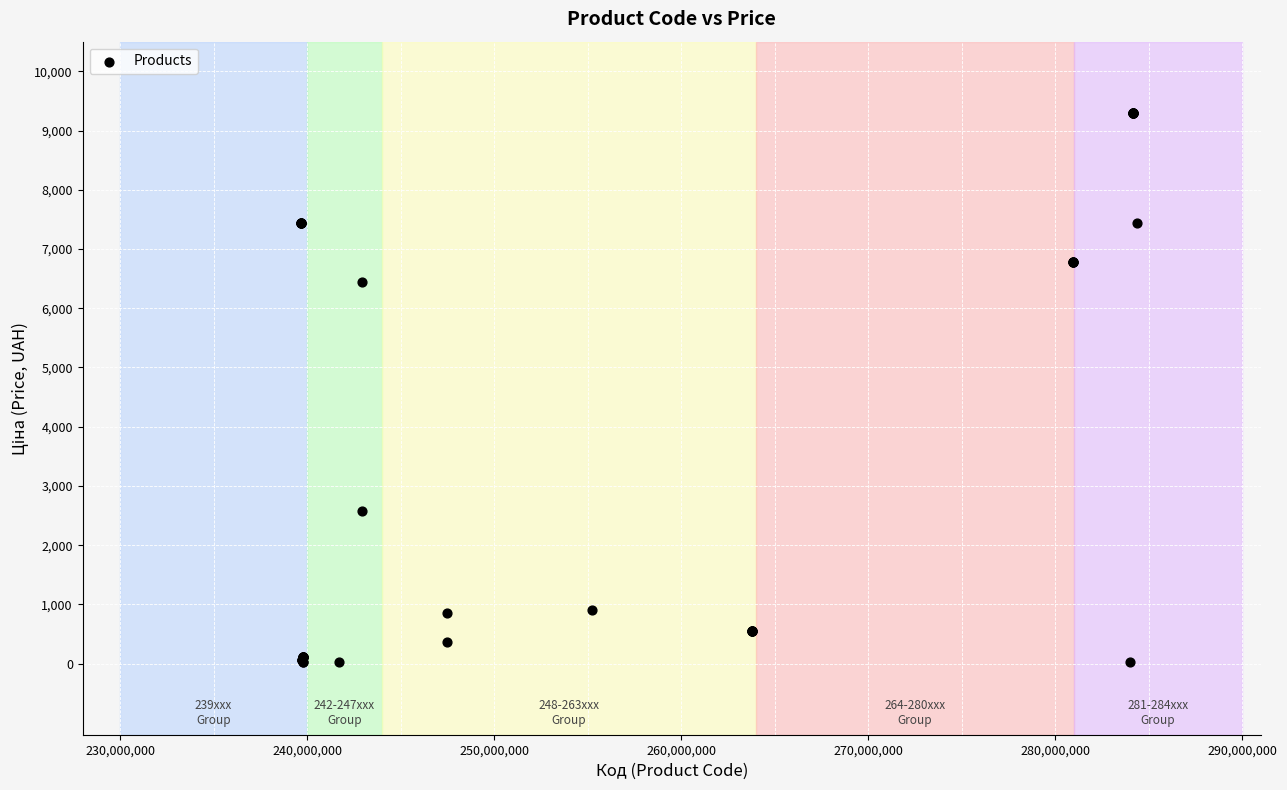

What Y value in the scatter plot is closest to 4660?

6437.4